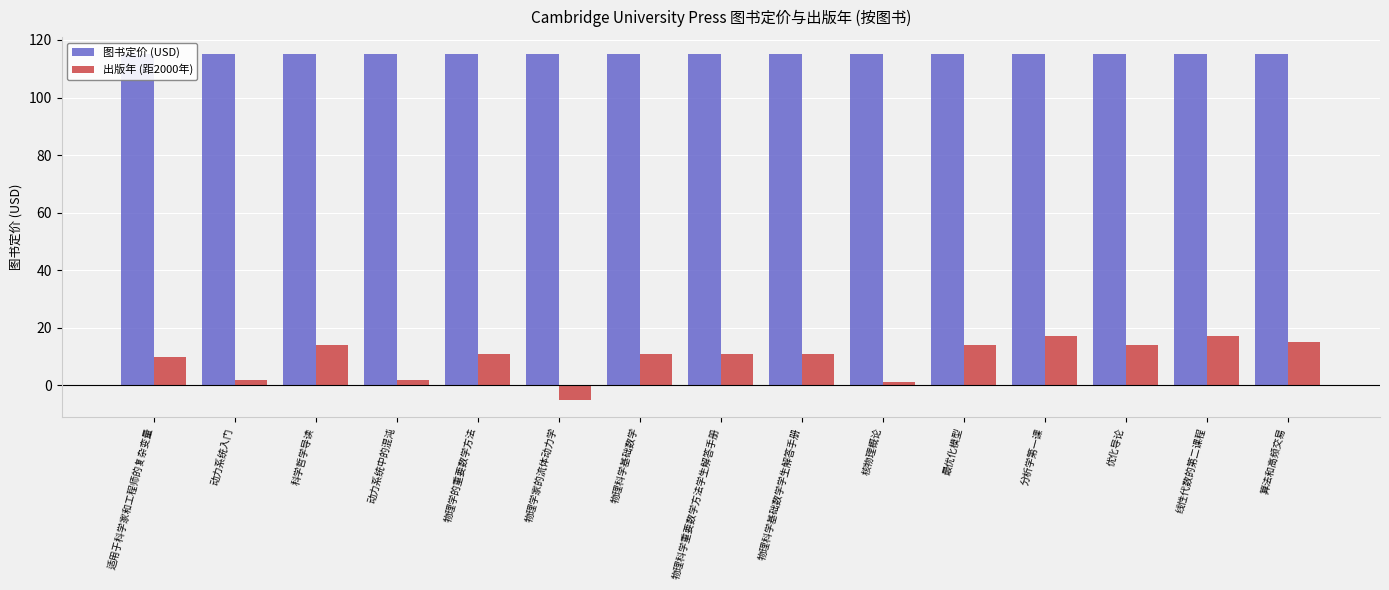

Reading right to left, list all the values displayed in this chart.

图书定价 (USD): 115	115	115	115	115	115	115	115	115	115	115	115	115	115	115
出版年 (距2000年): 15	17	14	17	14	1	11	11	11	-5	11	2	14	2	10